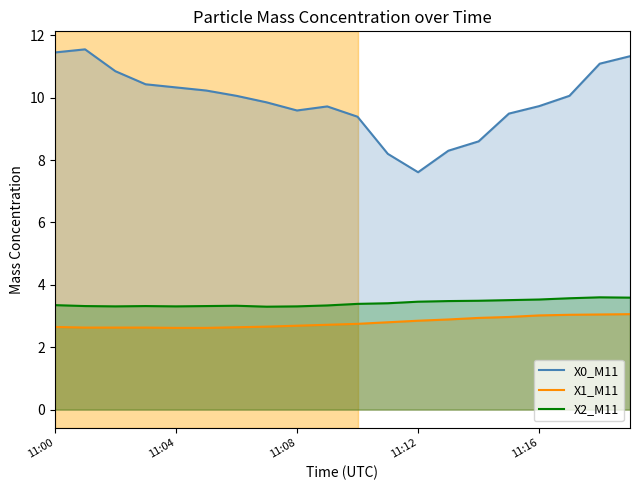

Which series has the largest range (max minus min)?

X0_M11